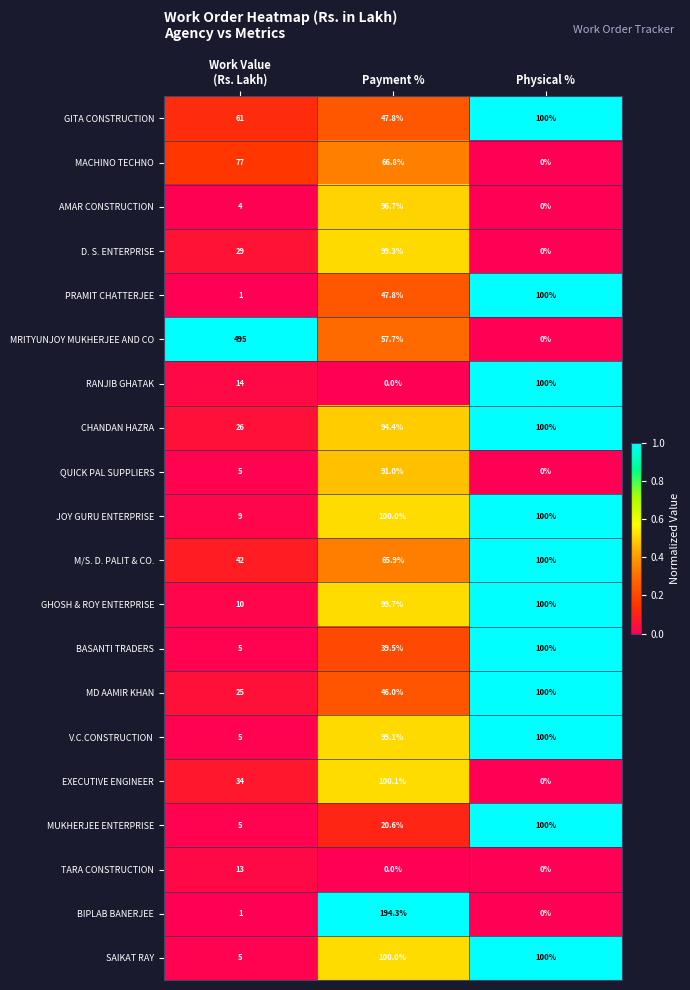

What is the maximum value shown in the chart?

495.0